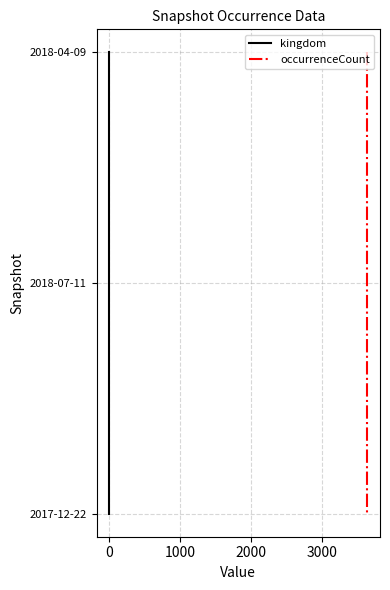

What are all the series names shown in the legend?

kingdom, occurrenceCount